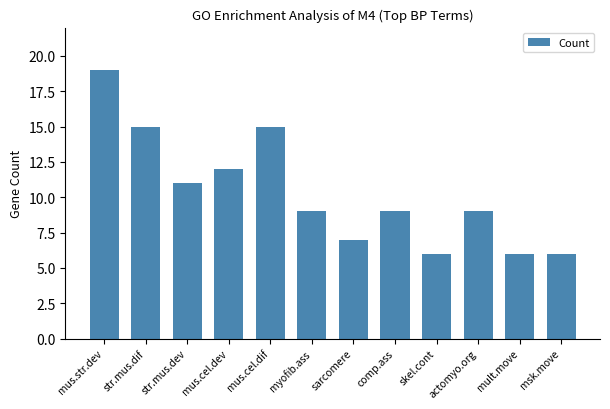

Does the chart contain any negative values?

No